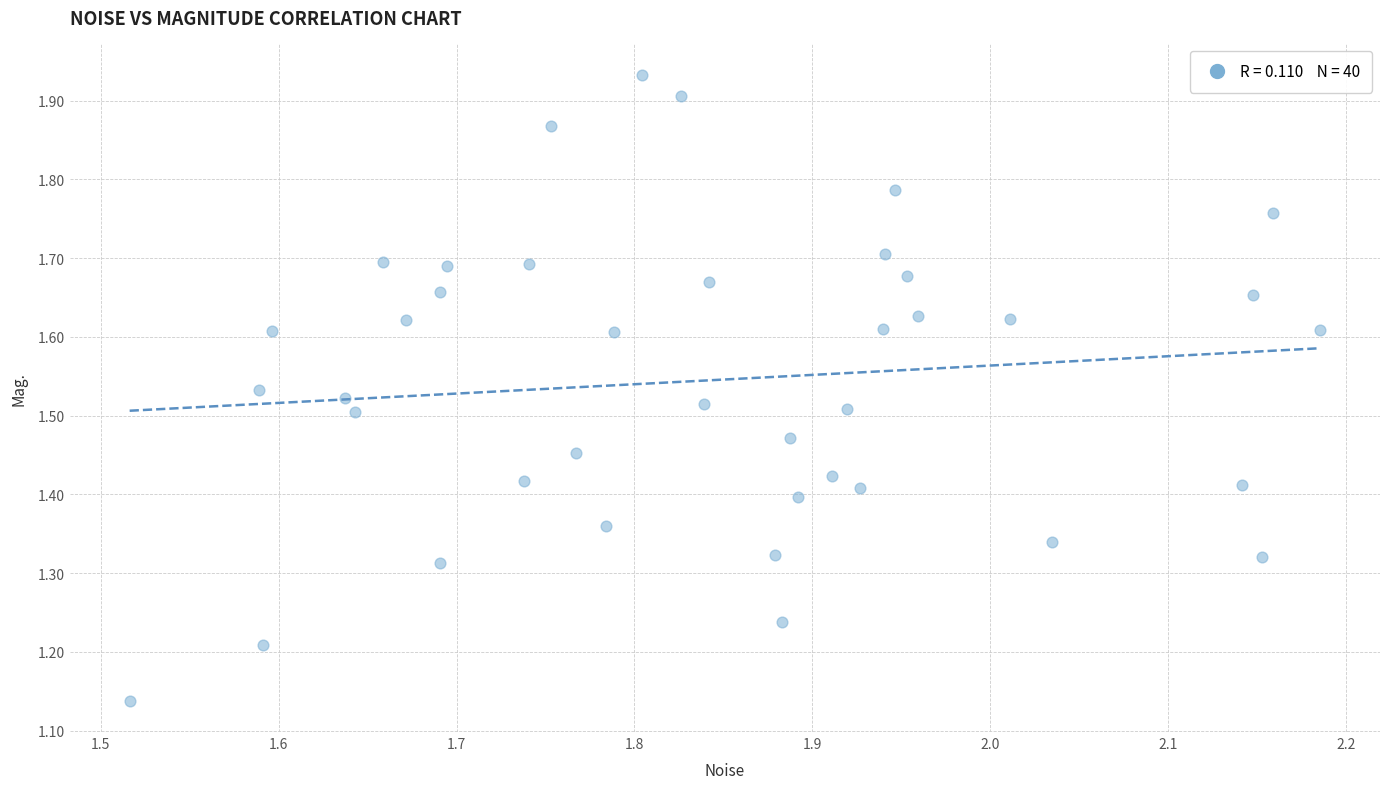

What is the range of Y values (max minus min)?

0.8